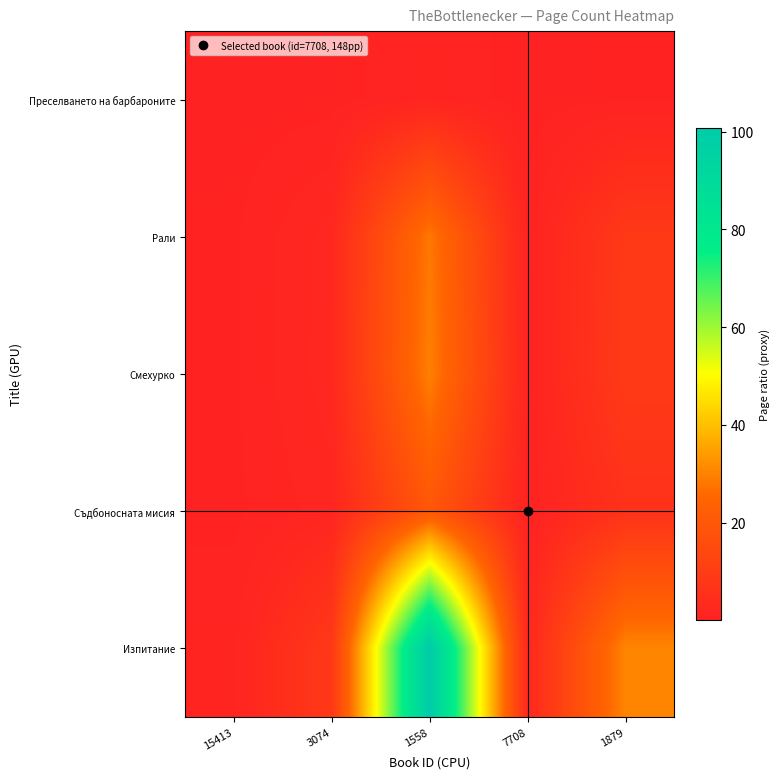

What is the spread (max minus min) of values at 1558?

99.8